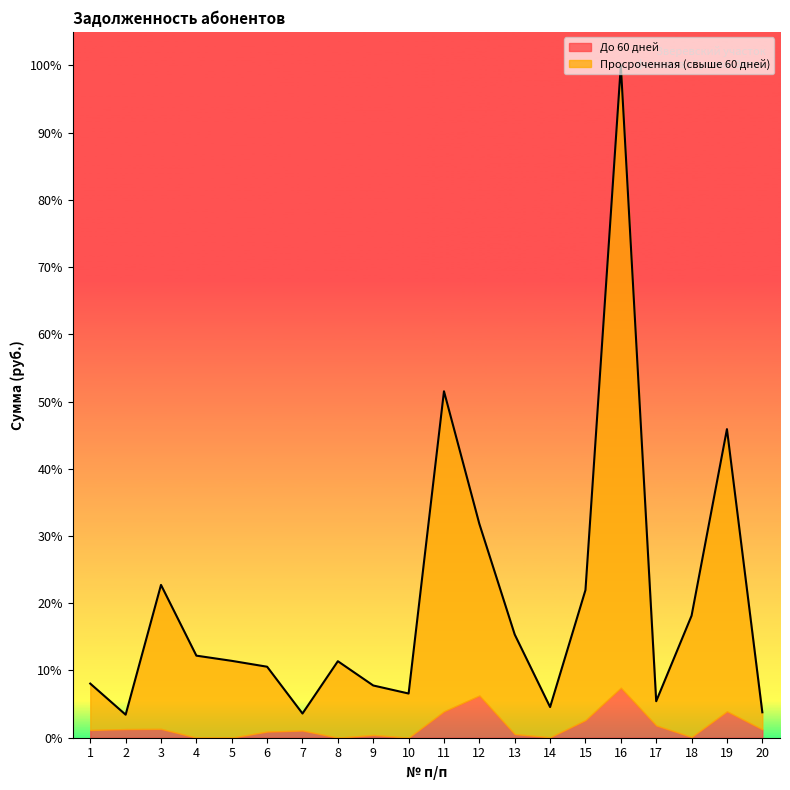

How many interior local peaks (higher than both neighbors) does the data have?

5